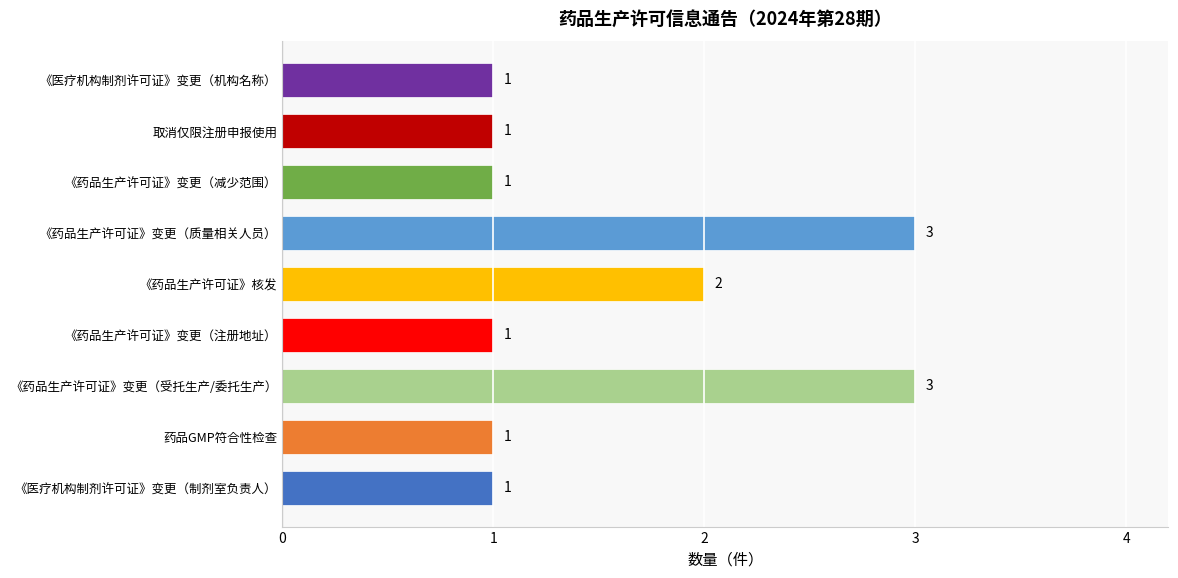

Does the chart contain any negative values?

No